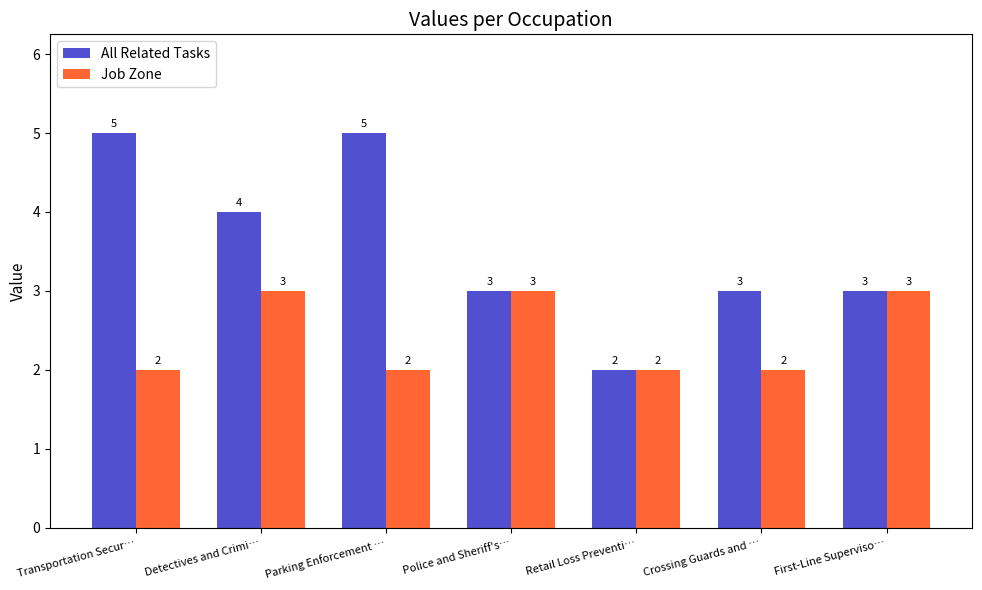

Is the value of All Related Tasks at Transportation Secur… greater than the value of Job Zone at Police and Sheriff's…?

Yes